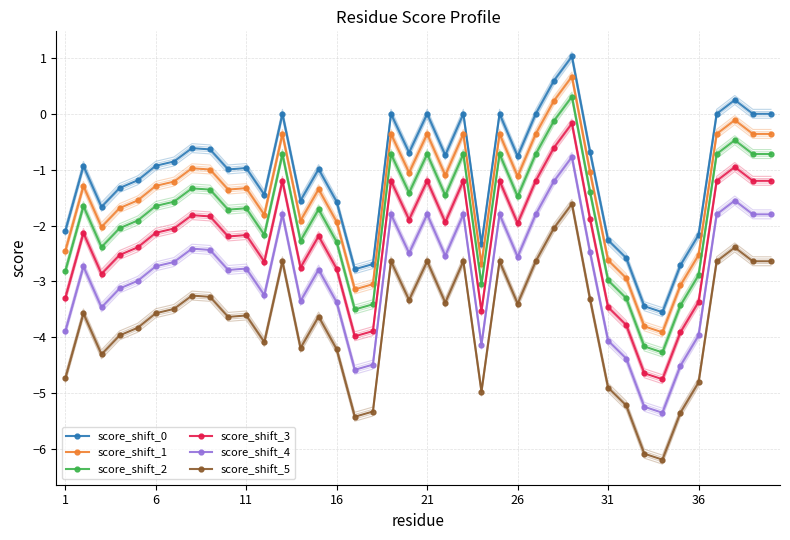

True or false: score_shift_4 has more than 1 points higher than both neighbors.

True